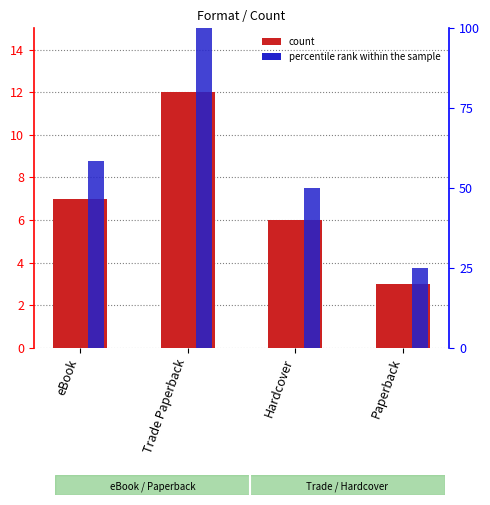

At which label is percentile rank within the sample closest to 62?

eBook